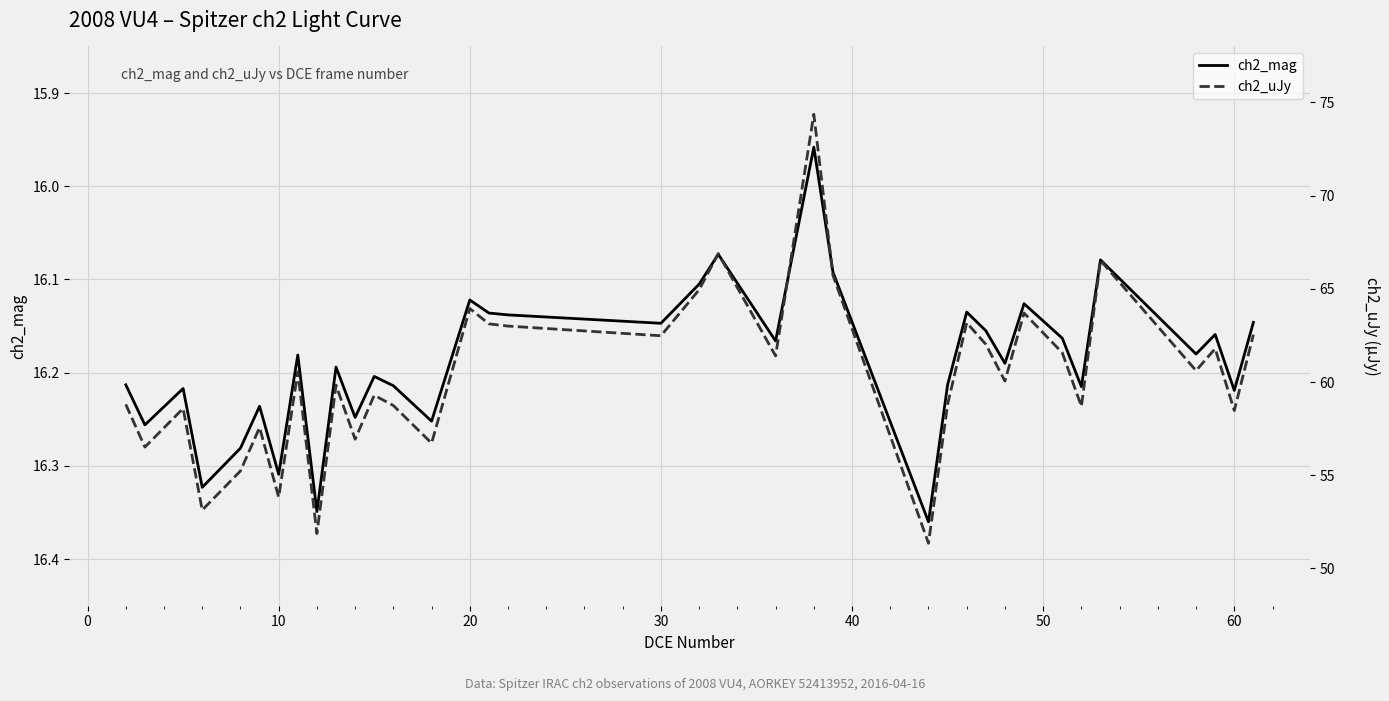

How many values in the ch2_uJy series exceed 60?

19